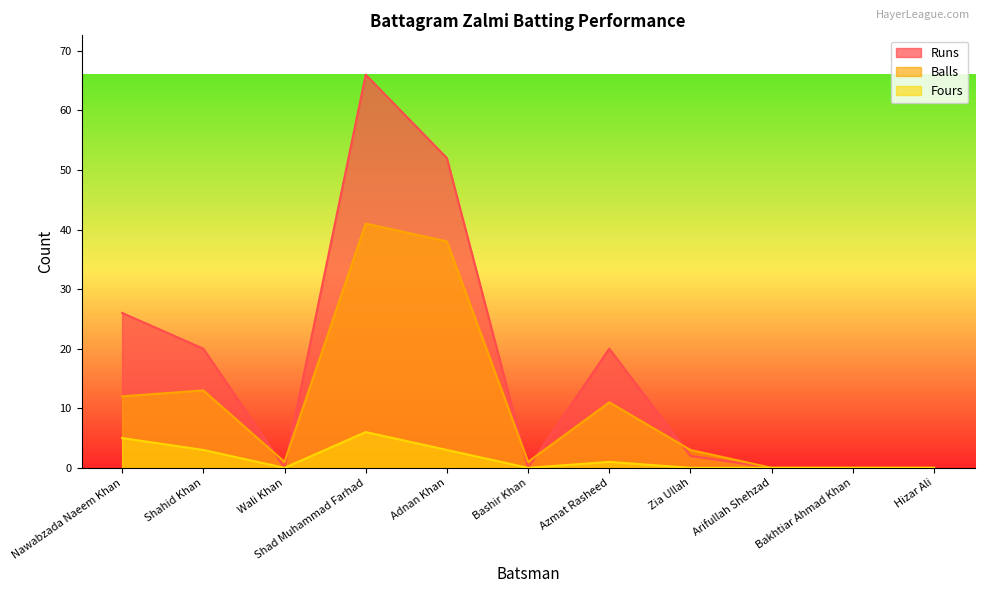

Where does the Balls series first go above 3?

Nawabzada Naeem Khan